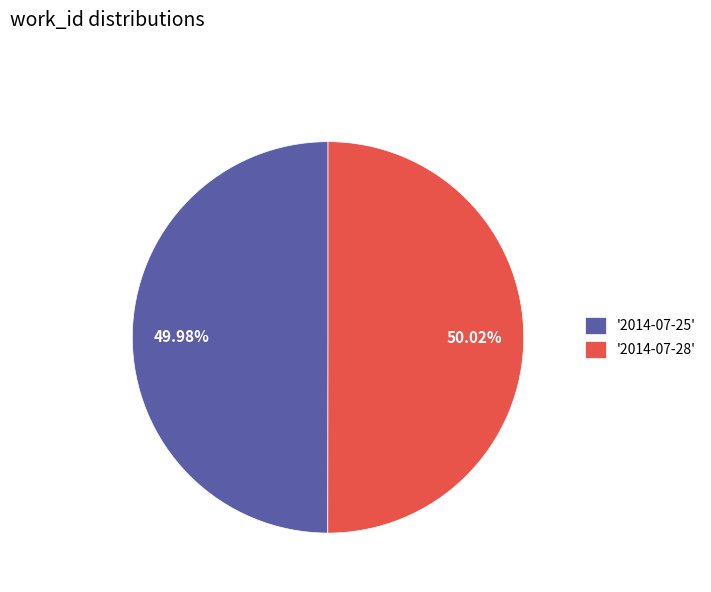

How many slices are in this pie chart?

2